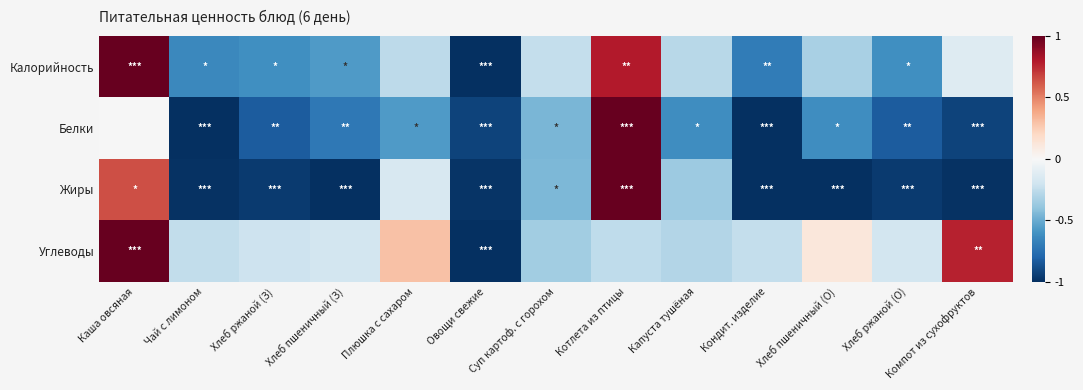

Between Овощи свежие and Котлета из птицы, which series saw the biggest shift?

Жиры